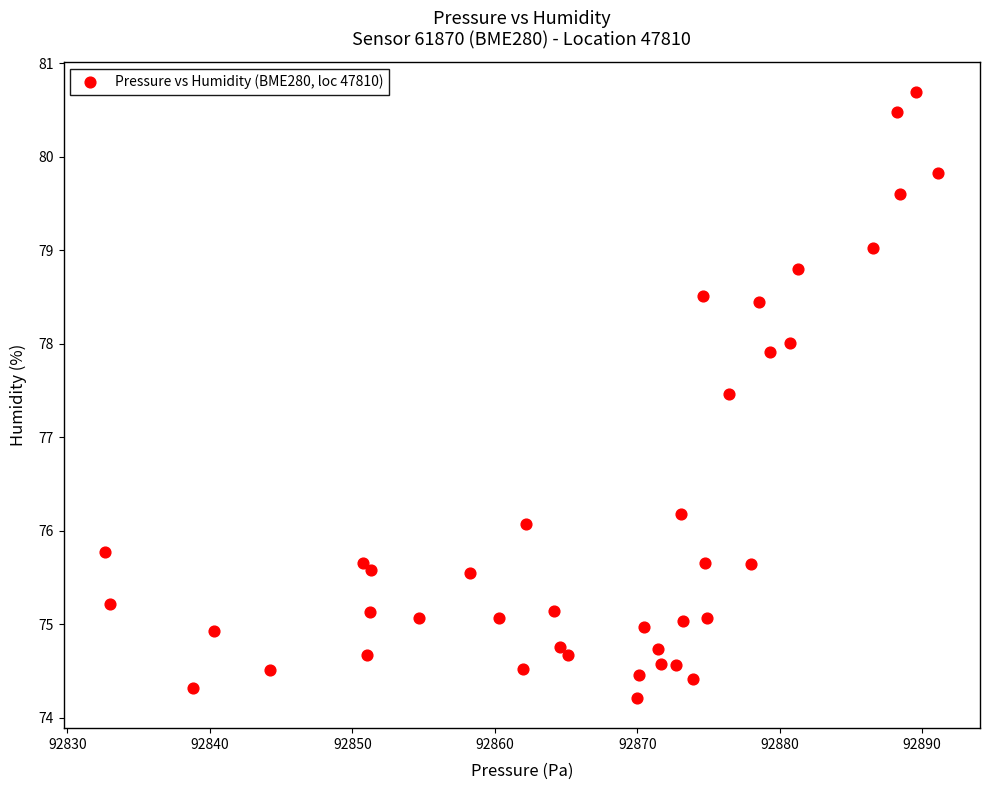

What Y value in the scatter plot is closest to 77?

77.5